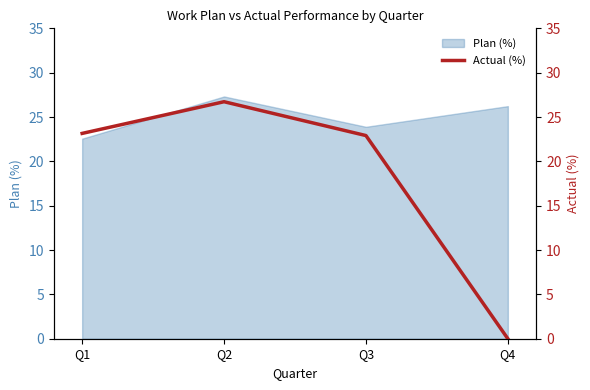

List the labels in order of Plan (%) value, smallest first.

Q1, Q3, Q4, Q2